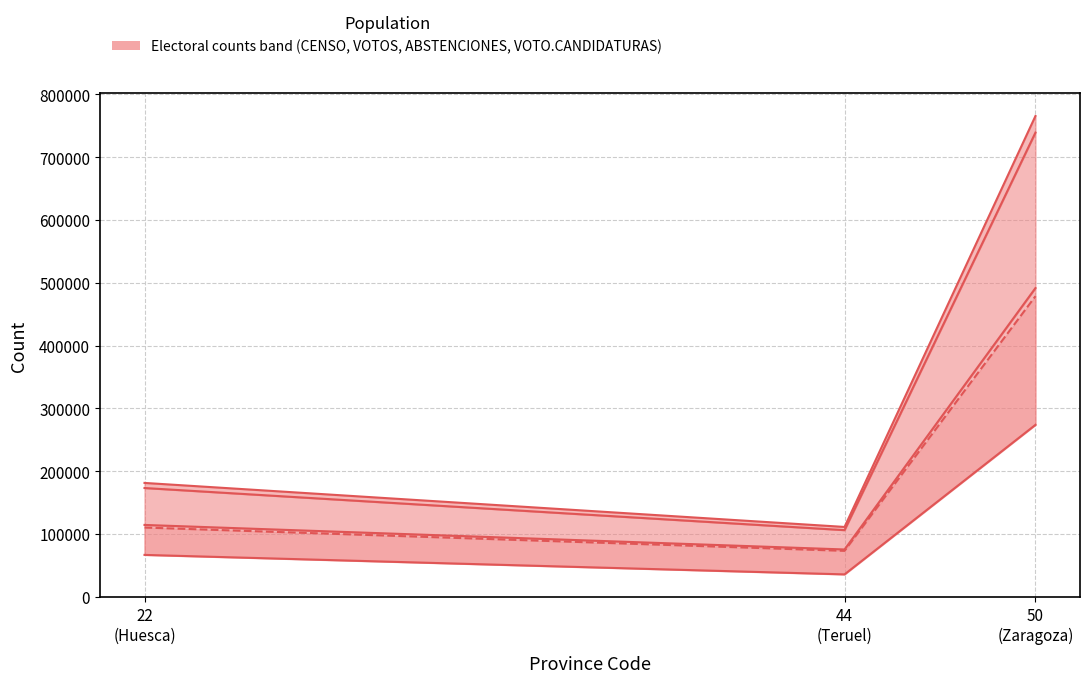

Reading right to left, extract all data points from this chart.

CENSO+CERA: 765725	111414	181504
CENSO: 739340	106318	173392
VOTOS.ELECTORES: 491779	75539	114603
ABSTENCIONES: 273946	35875	66901
VOTO.CANDIDATURAS: 478806	73346	110473